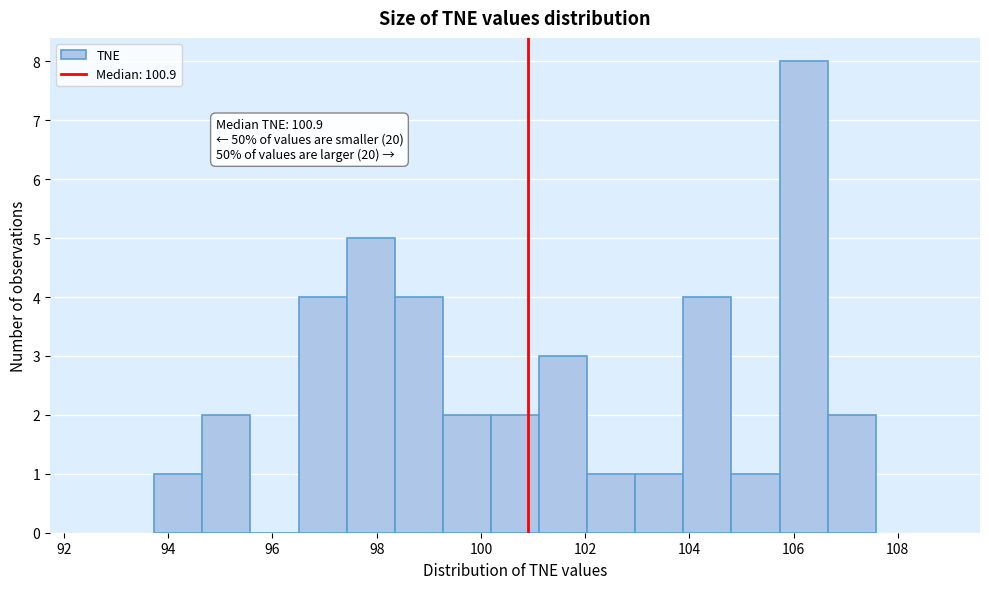

Which range on the x-axis has the tallest bar?

105.8 to 106.6